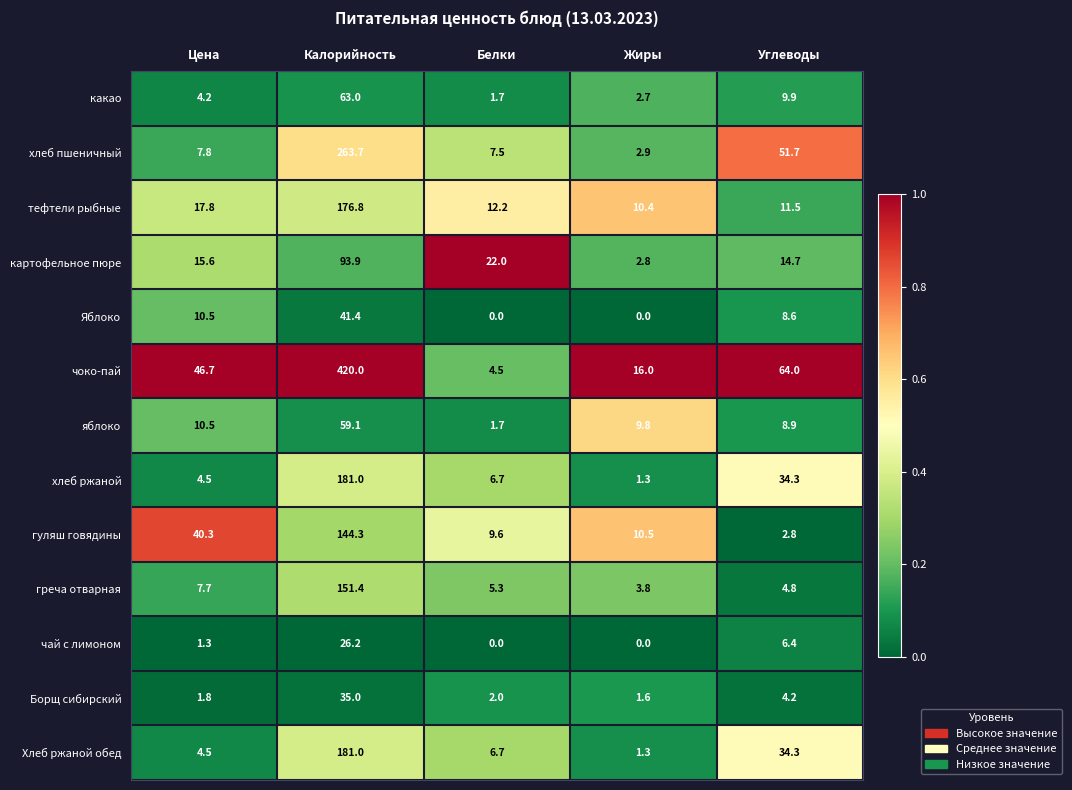

Rank the categories by тефтели рыбные value from lowest to highest.

Жиры, Углеводы, Белки, Цена, Калорийность